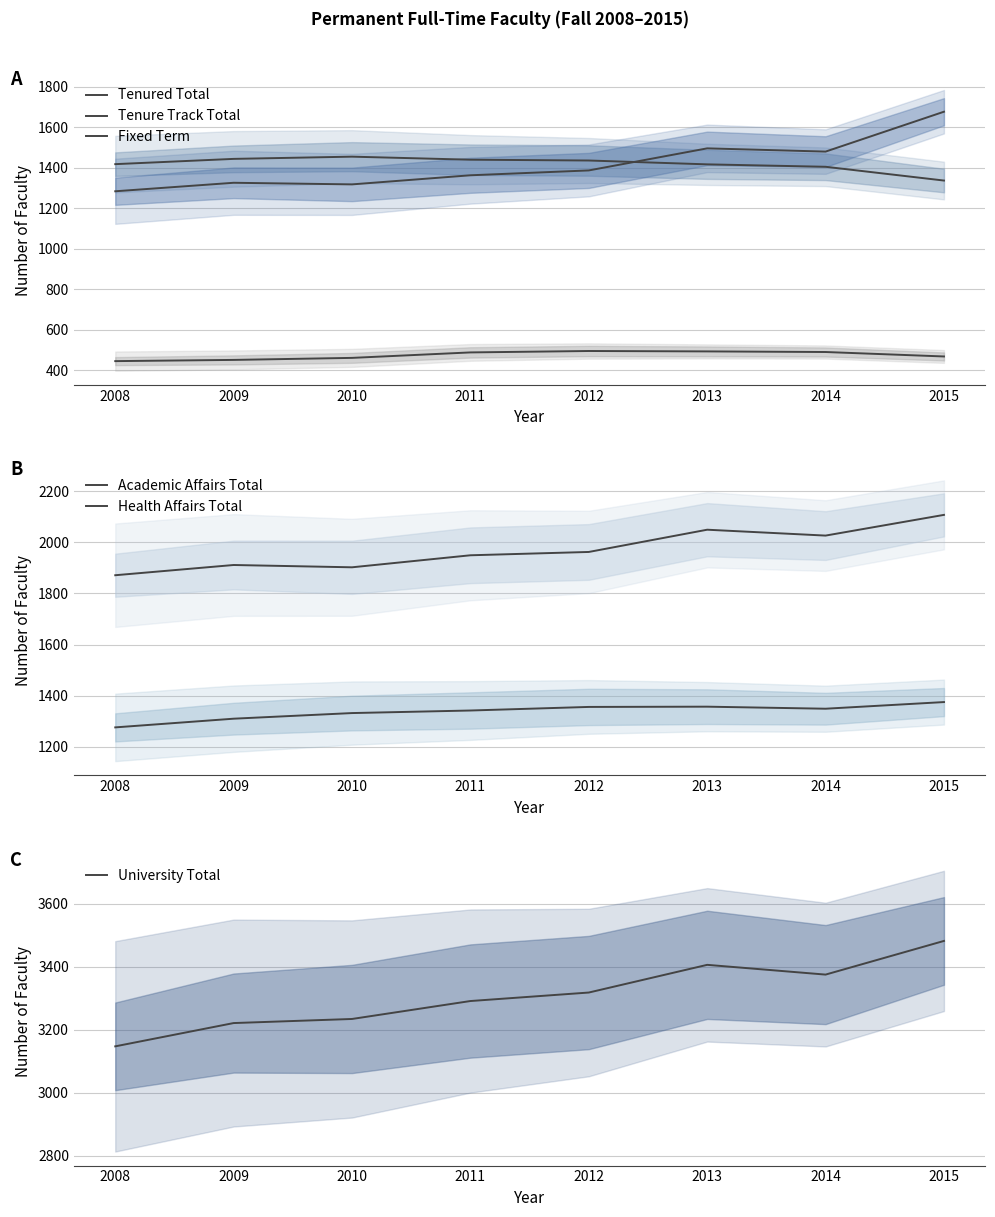

What is the average value of the Fixed Term series?

1416